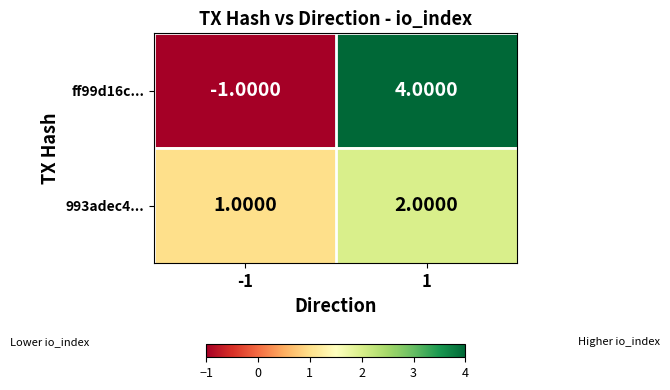

Is the value of 993adec4... at -1 greater than the value of ff99d16c... at 1?

No